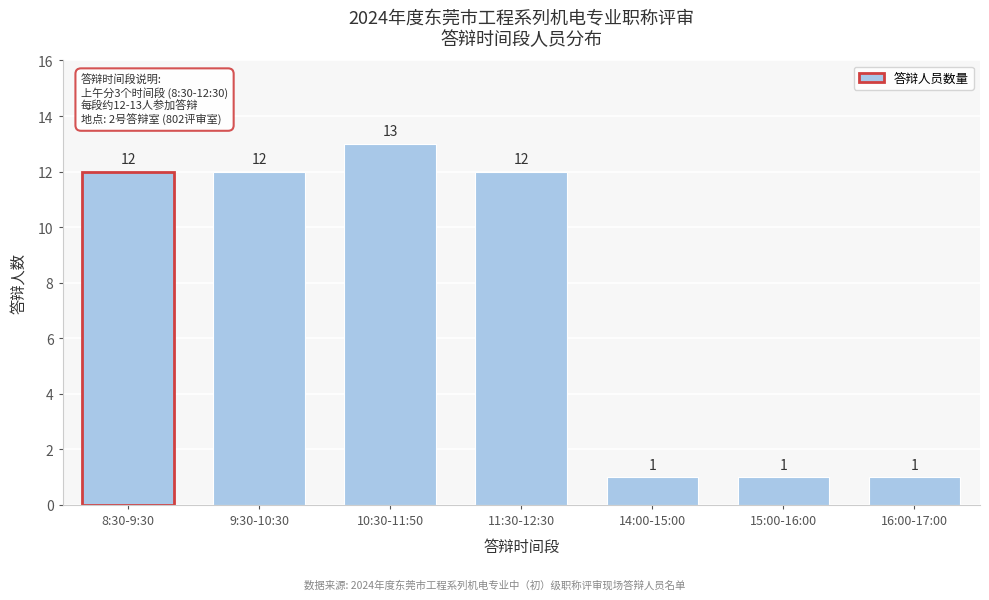

Reading left to right, extract all data points from this chart.

12	12	13	12	1	1	1